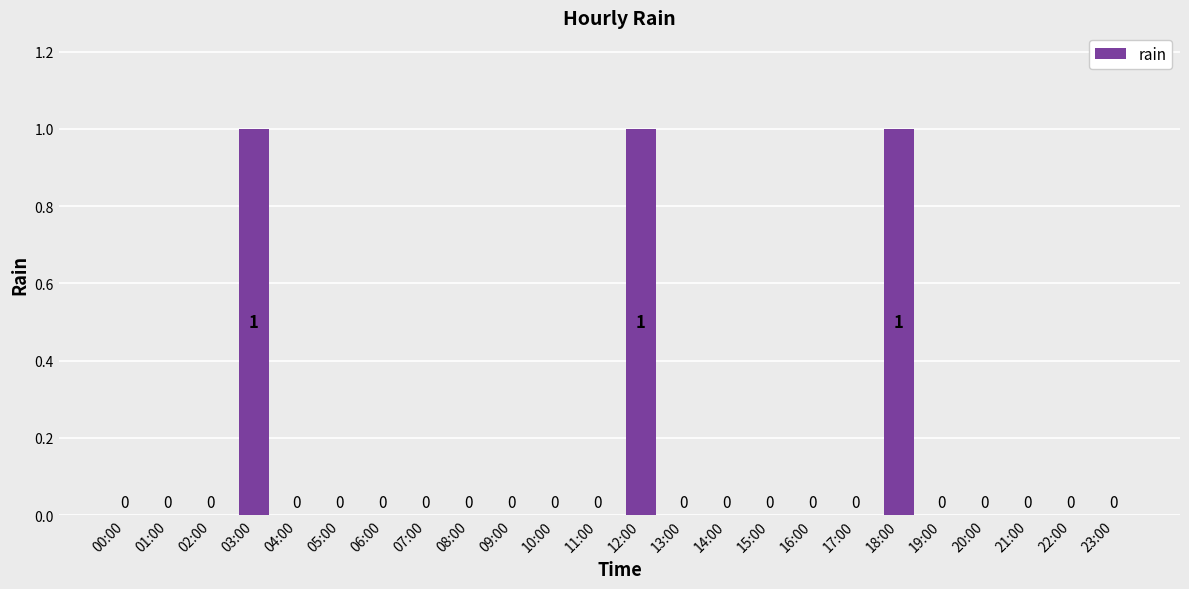

Reading left to right, extract all data points from this chart.

00:00=0	01:00=0	02:00=0	03:00=1	04:00=0	05:00=0	06:00=0	07:00=0	08:00=0	09:00=0	10:00=0	11:00=0	12:00=1	13:00=0	14:00=0	15:00=0	16:00=0	17:00=0	18:00=1	19:00=0	20:00=0	21:00=0	22:00=0	23:00=0